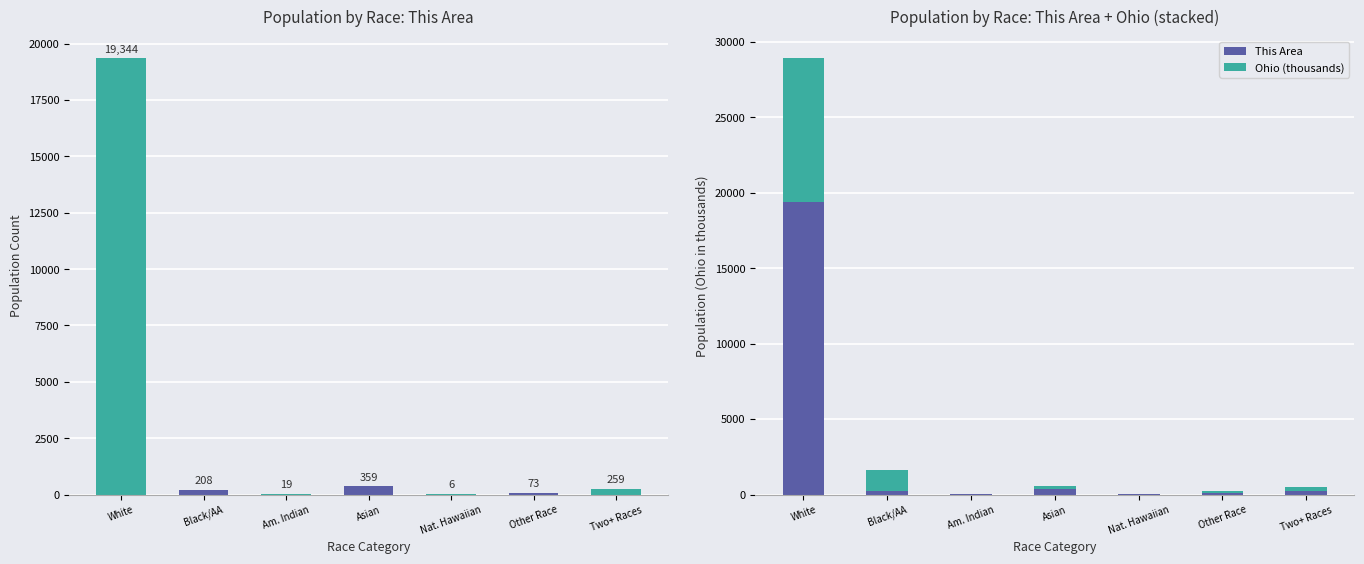

What is the difference between the Ohio (thousands) values at Asian and Am. Indian?

166.9